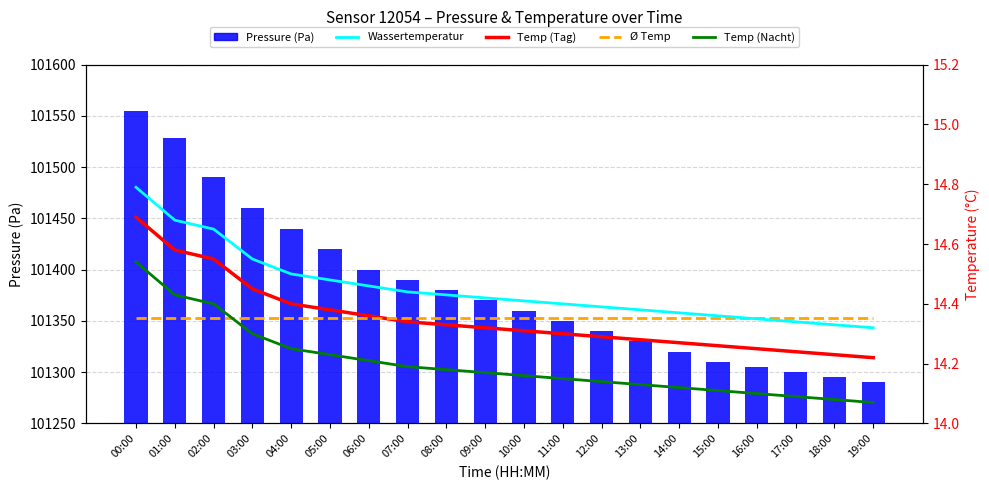

What is the sum of all Ø Temp values?

287.1